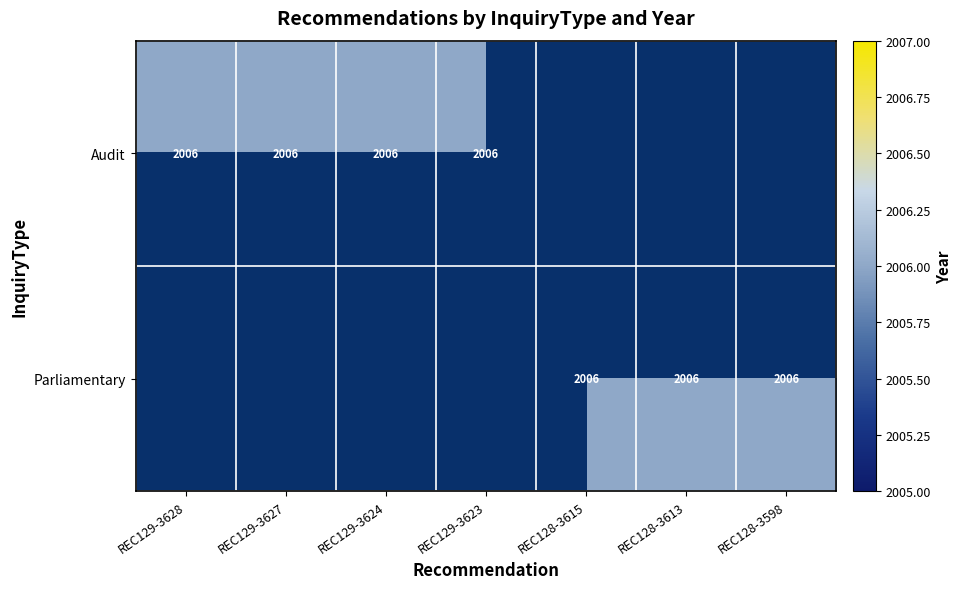

The Audit series shows 3346 at REC129-3624. True or false?

False